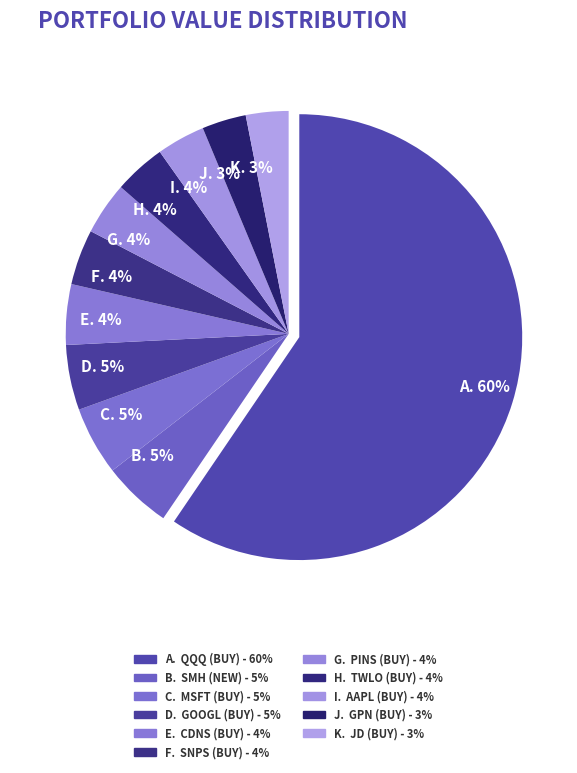

To the nearest percent, what is the average slice percentage?

9%